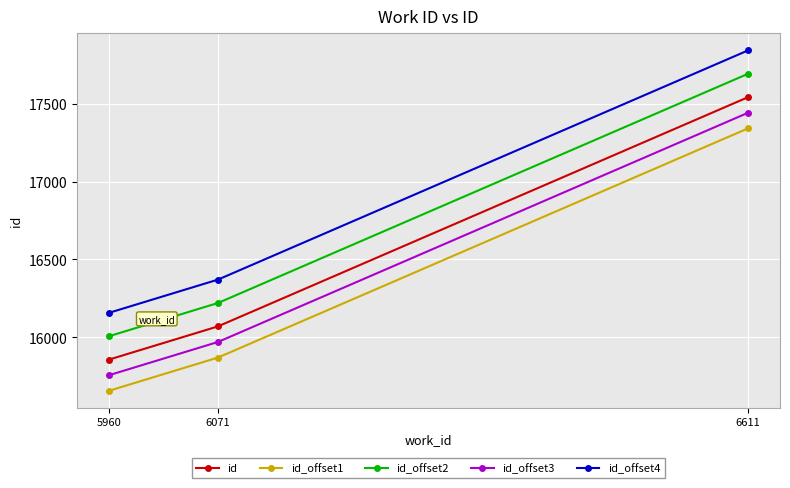

What is the spread (max minus min) of values at 5960?

500